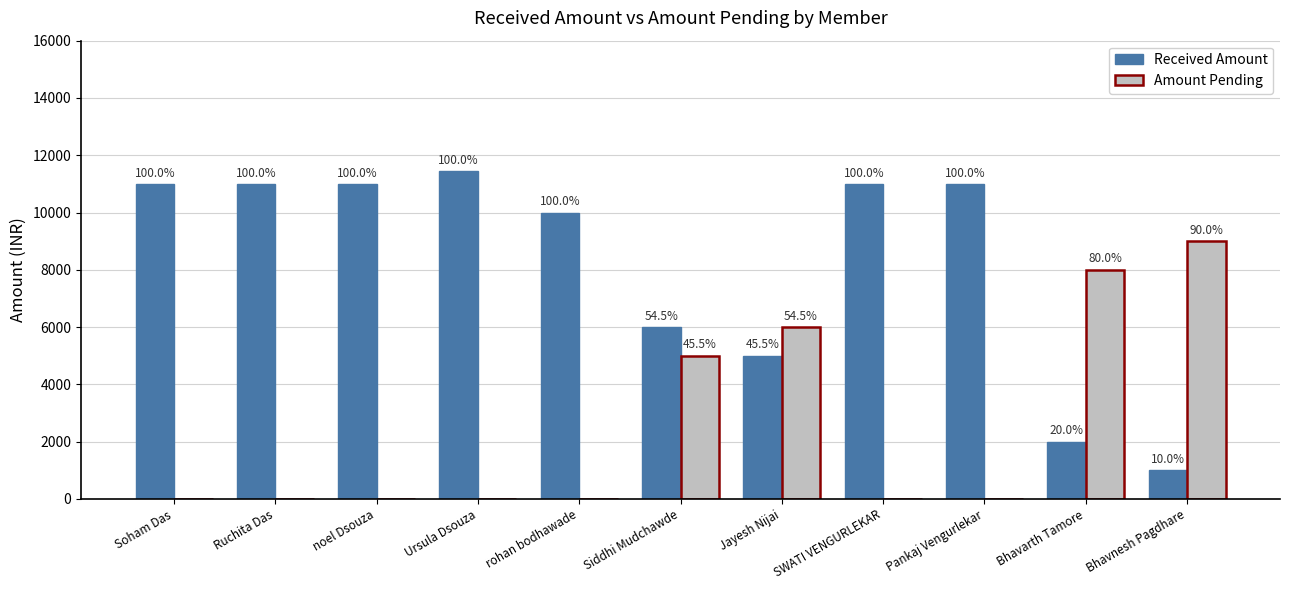

What is the approximate value of Received Amount at Soham Das?

11000